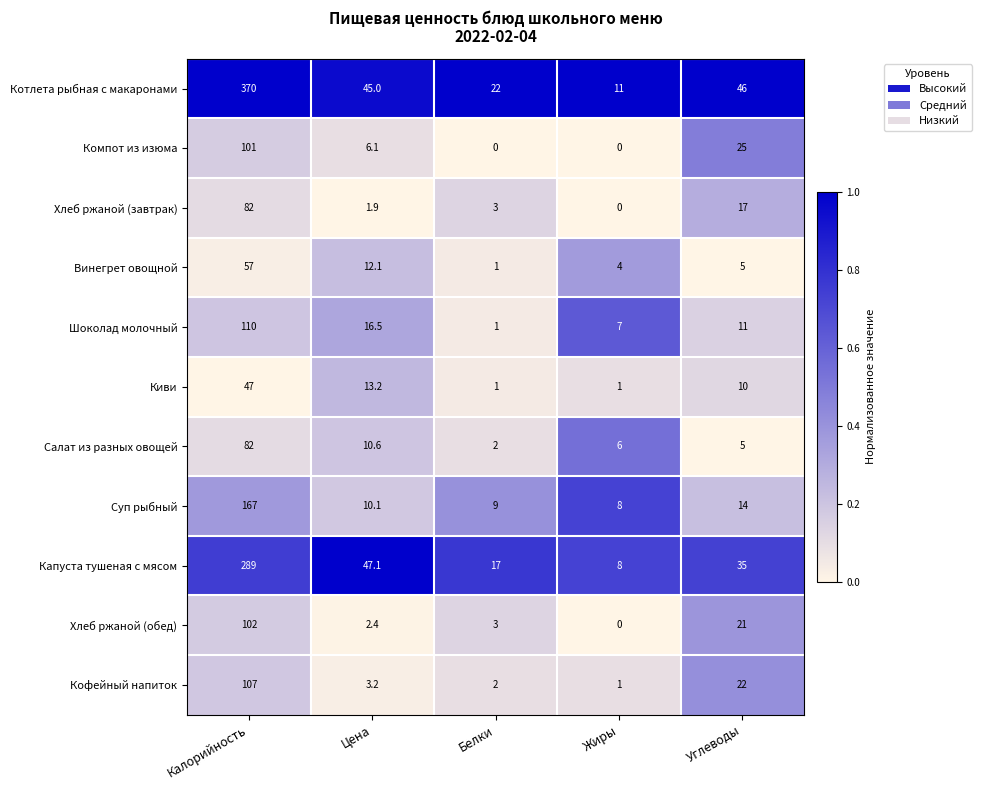

What is the sum of all Котлета рыбная с макаронами values?

494.0